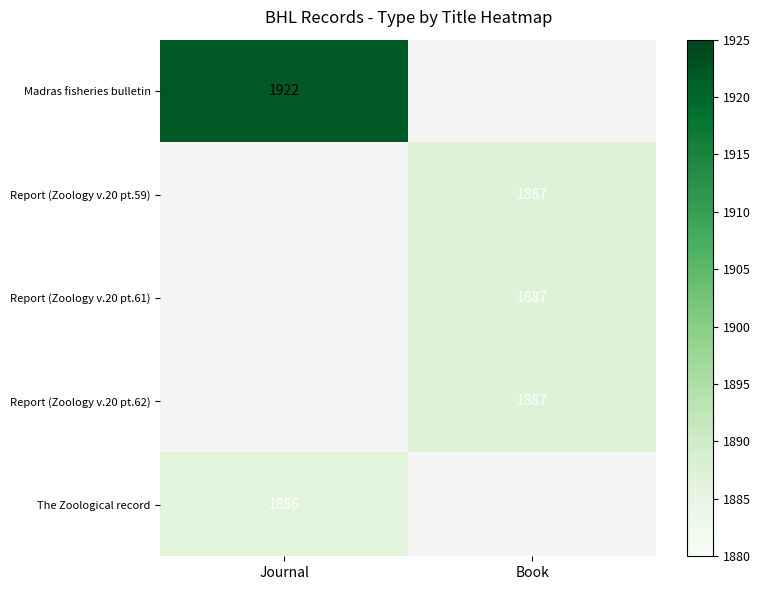

Between Book and Journal, which is larger?

Journal